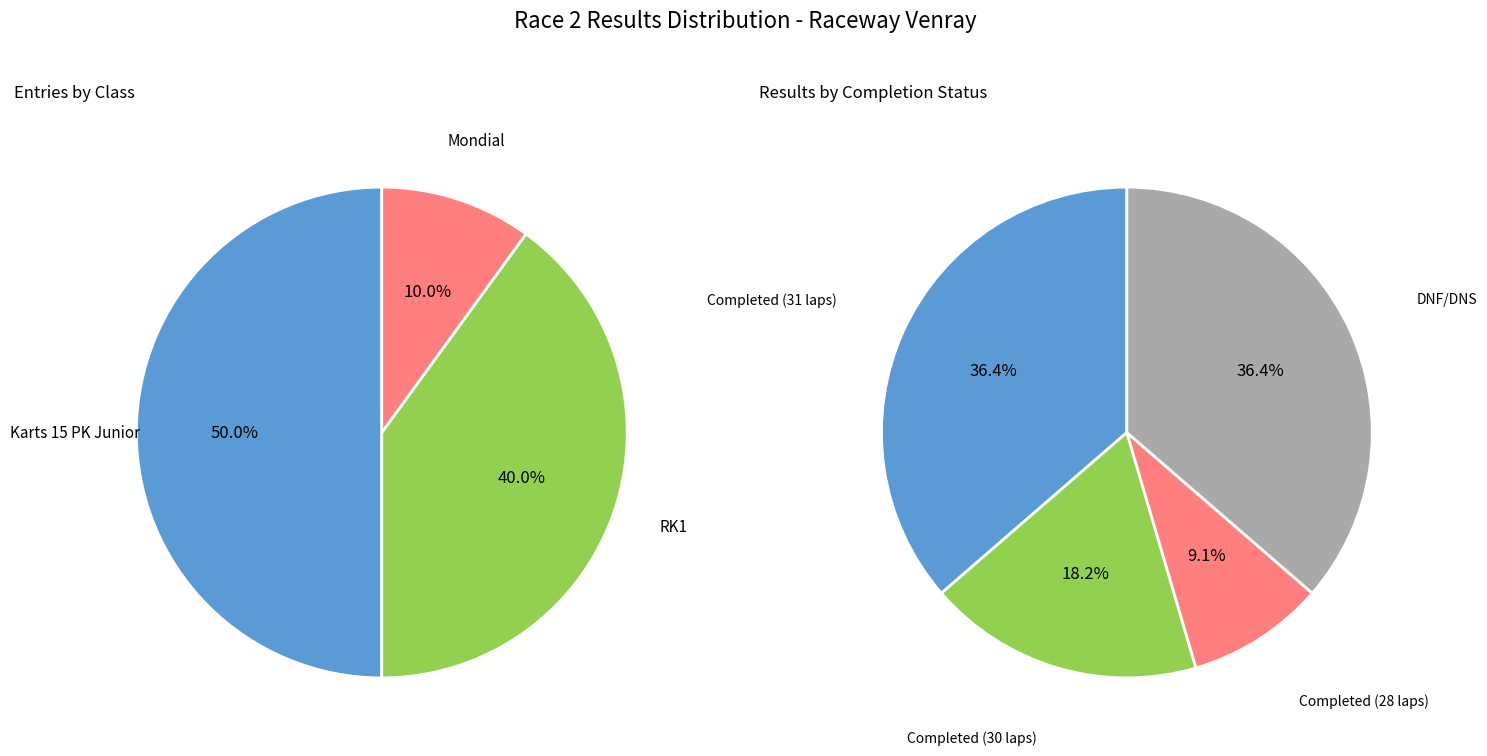

To the nearest percent, what percentage of the pie is RK1?

40%